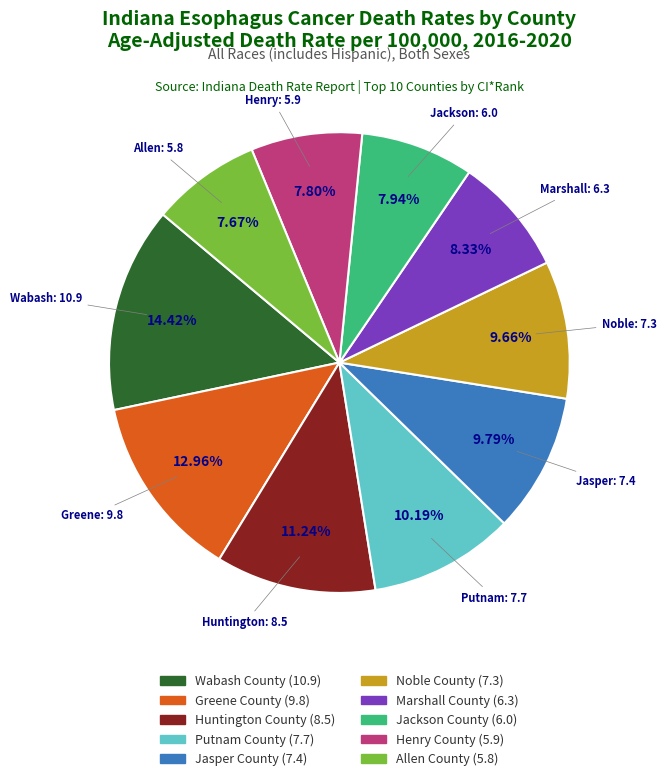

To the nearest percent, what portion does Henry County represent?

8%